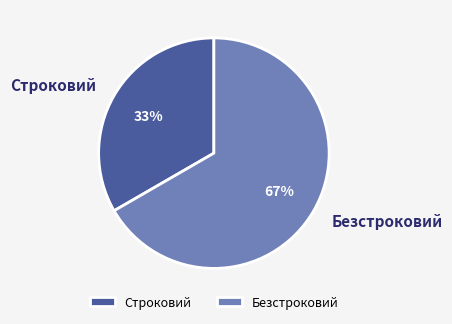

To the nearest percent, what is the combined percentage of Безстроковий and Строковий?

100%